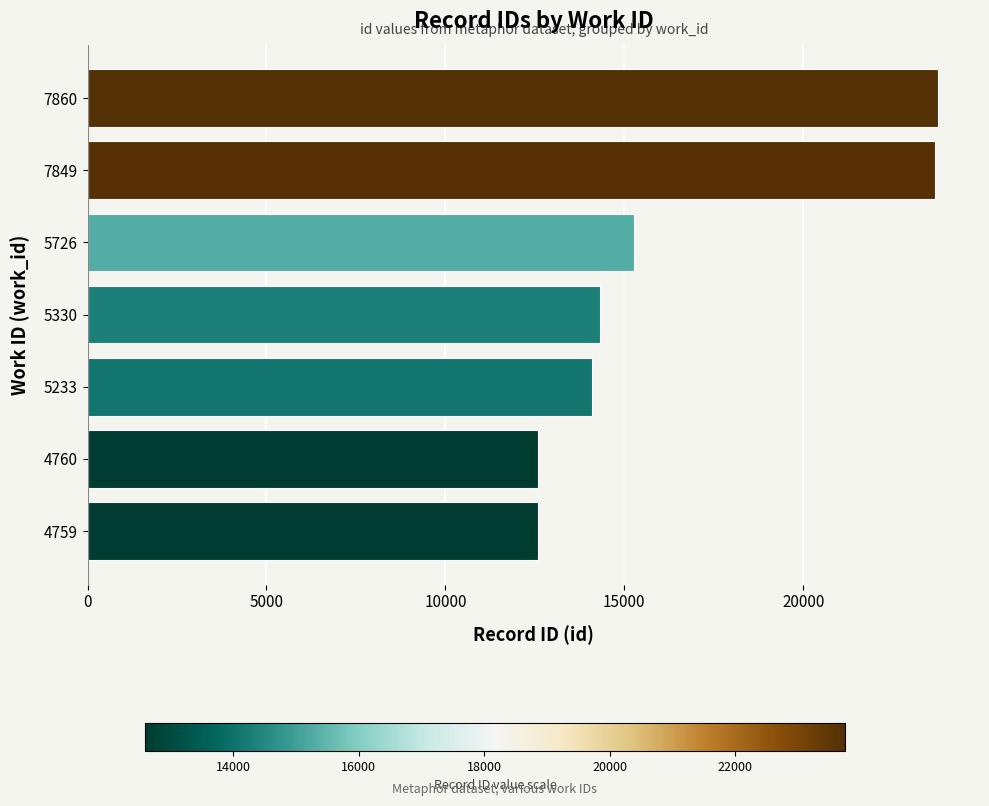

What is the change in value from 4760 to 5330?

+1735